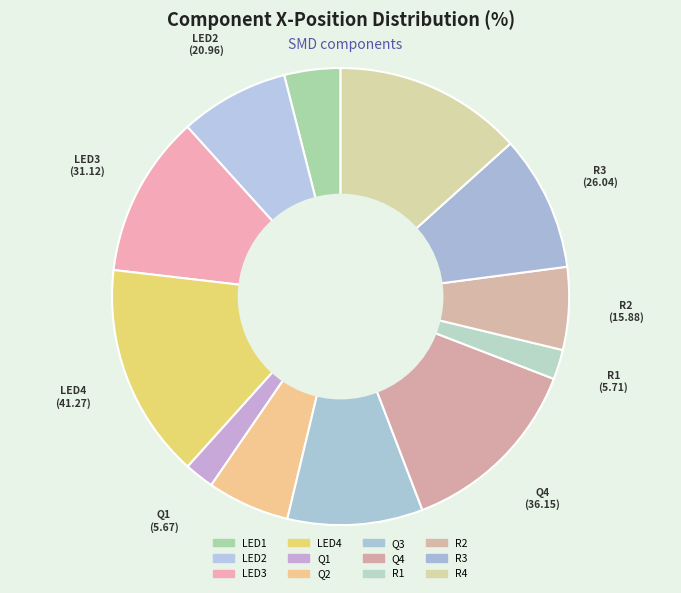

Is the sum of R4 and LED2 greater than half?

No